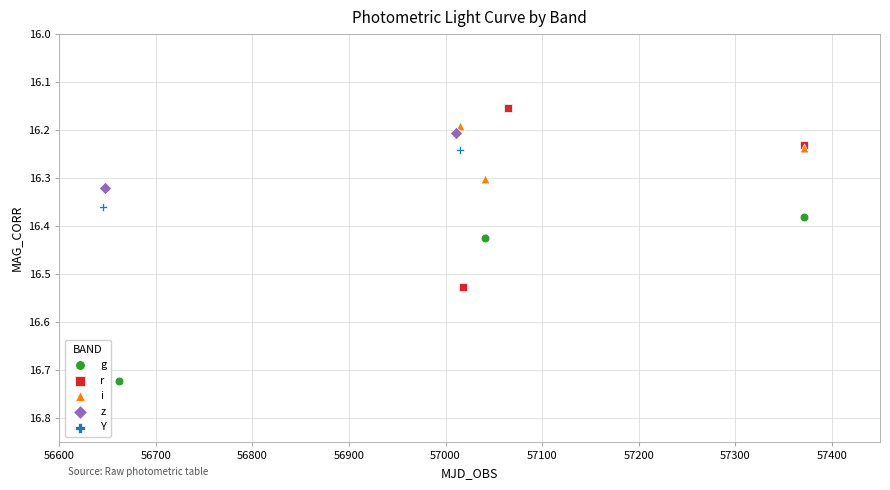

What are all the series names shown in the legend?

g, r, i, z, Y